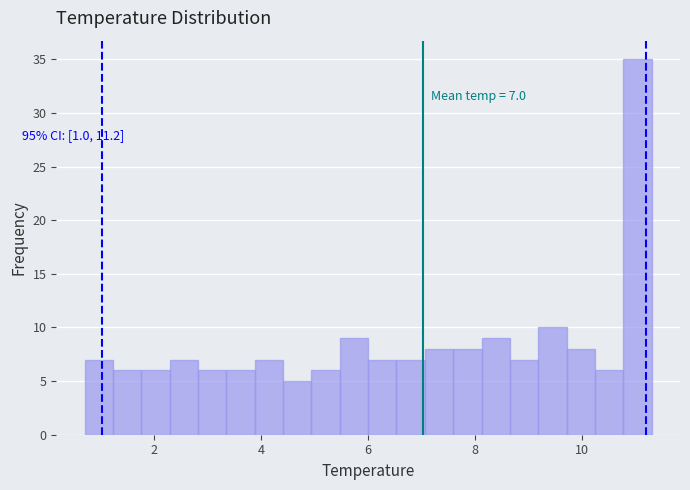

Around what value on the x-axis is the tallest bar? Give the approximate position of its centre, as read against the axis.

11.0